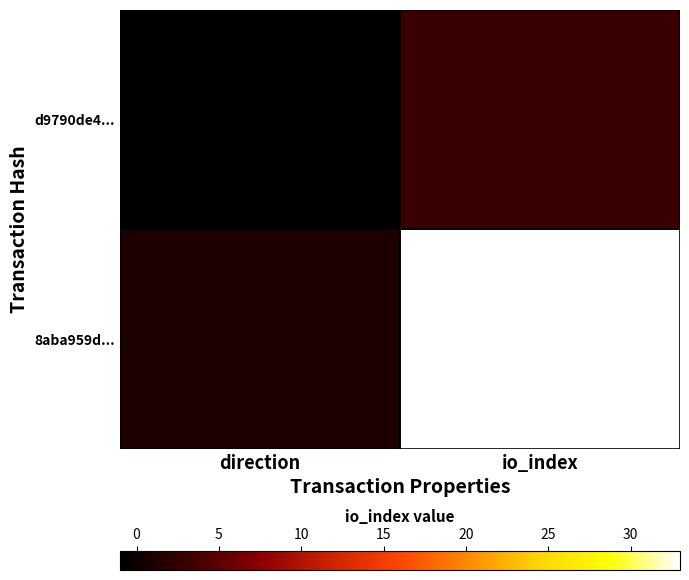

Reading right to left, list all the values displayed in this chart.

d9790de4...: io_index=3	direction=-1
8aba959d...: io_index=33	direction=1